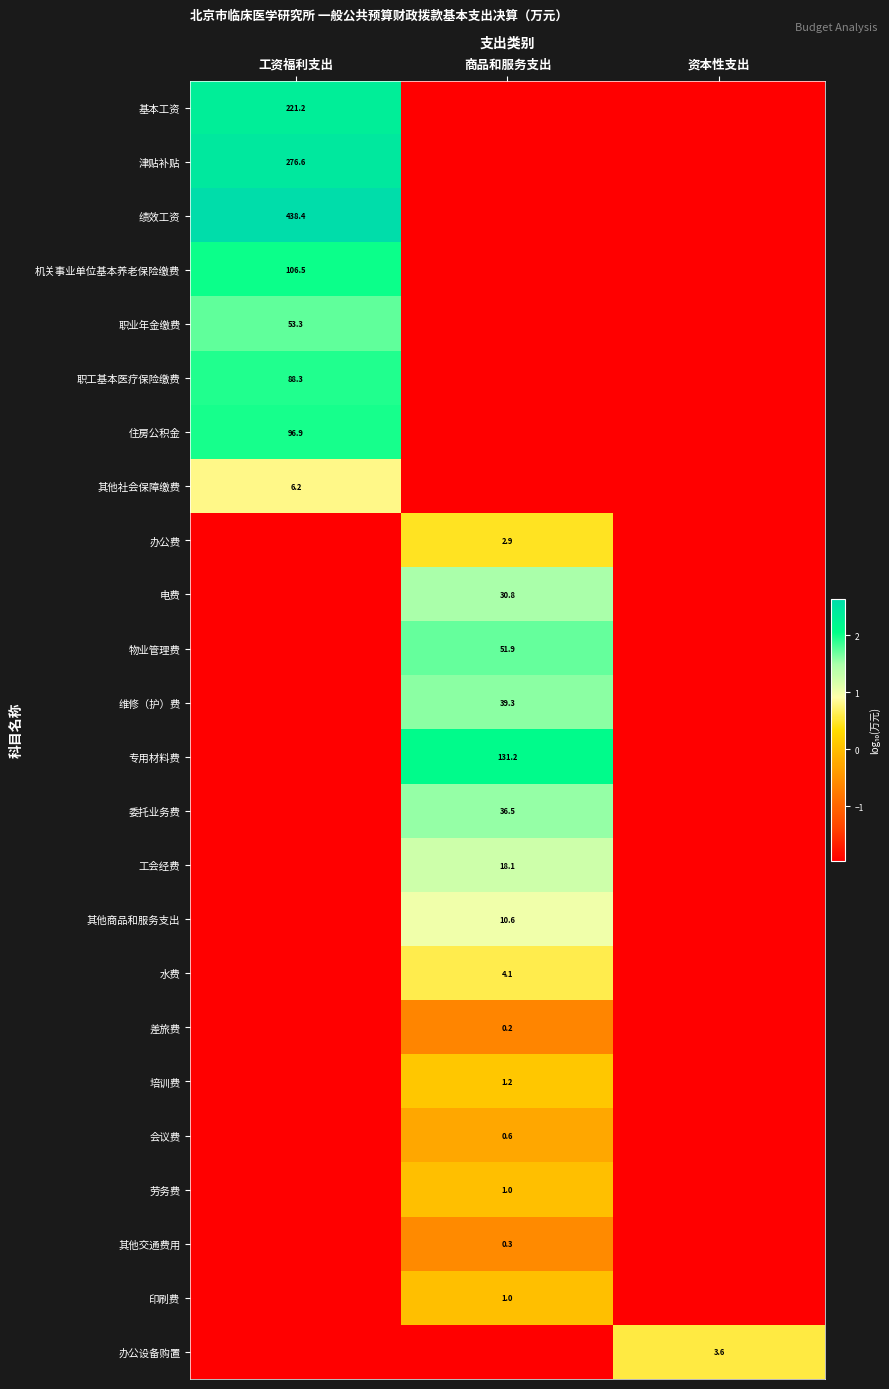

Which series changed the most between 工资福利支出 and 商品和服务支出?

绩效工资